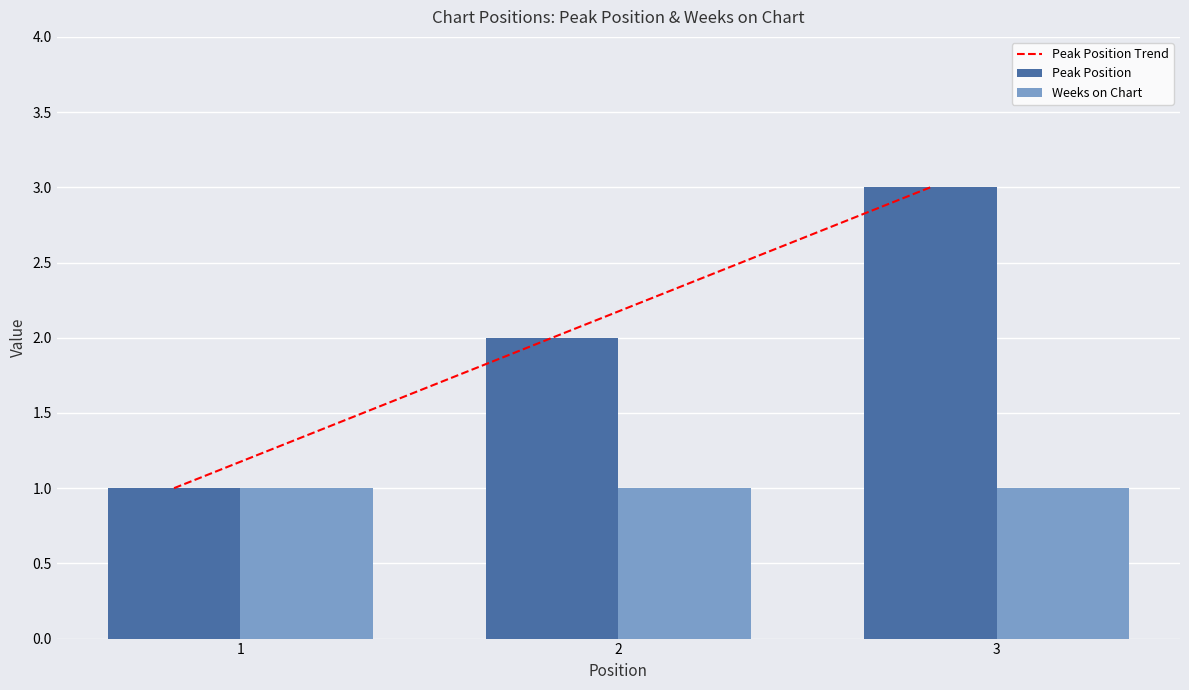

Are the bars horizontal?

No